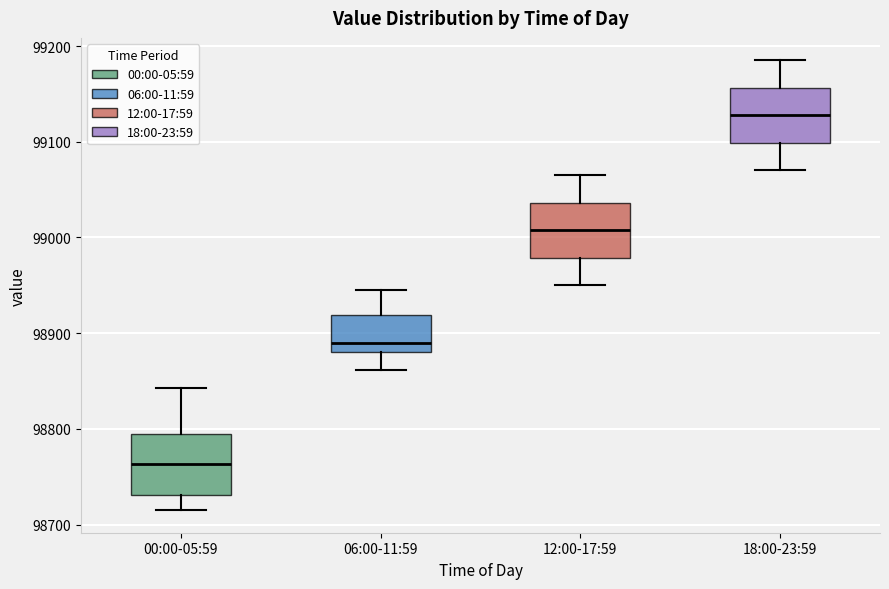

Which box has the highest median line?

18:00-23:59